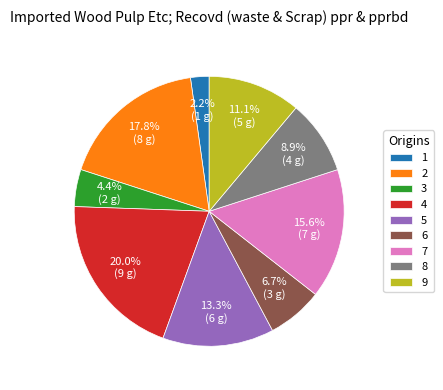

What is the smallest slice in the pie chart?

1